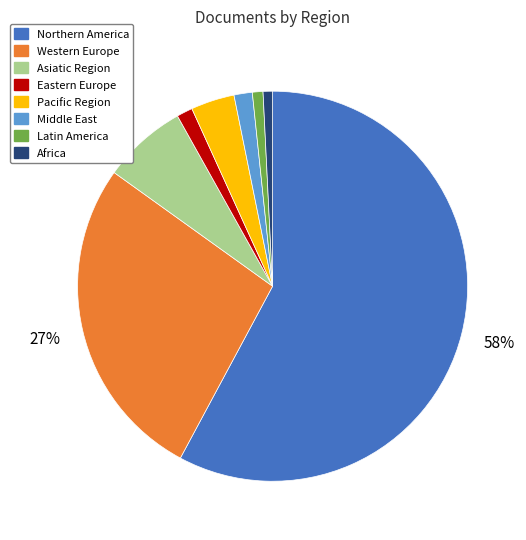

What is the largest slice in the pie chart?

Northern America